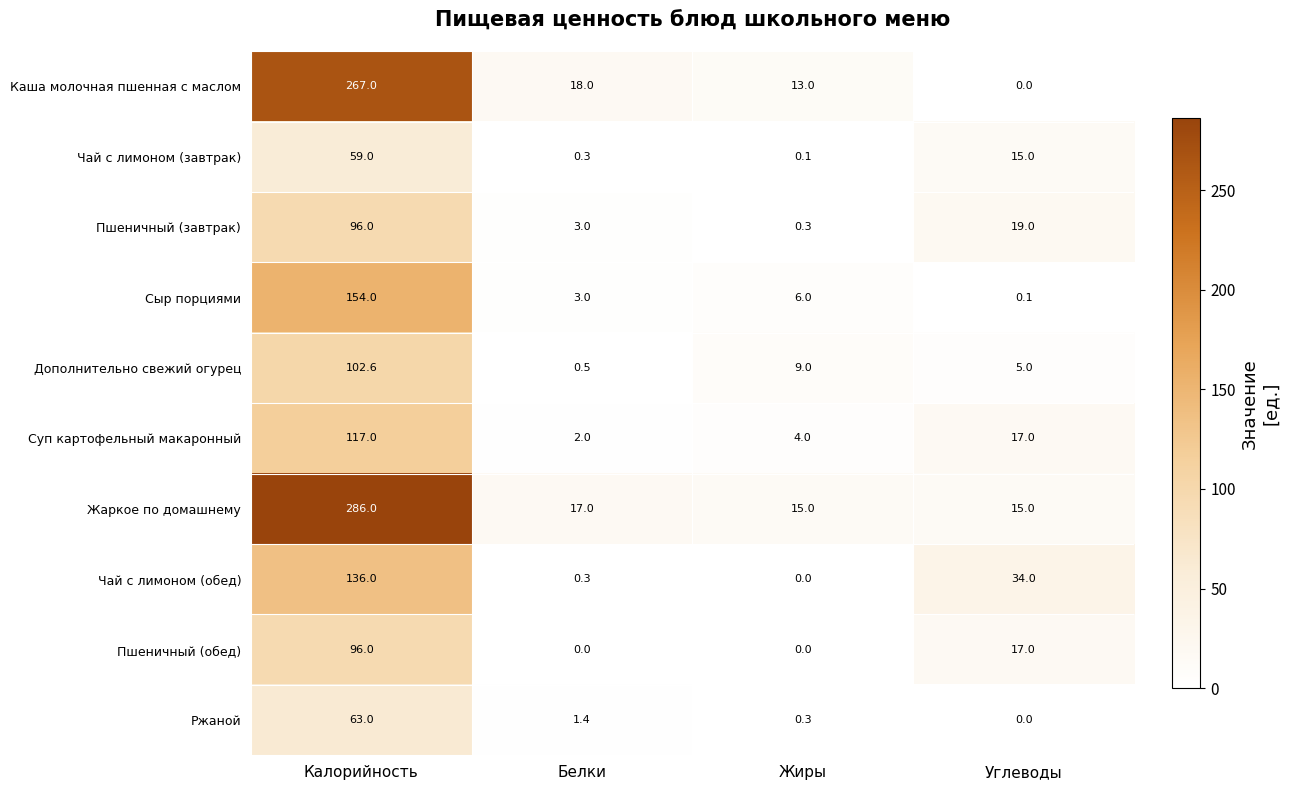

What is the average value of the Чай с лимоном (завтрак) series?

18.6